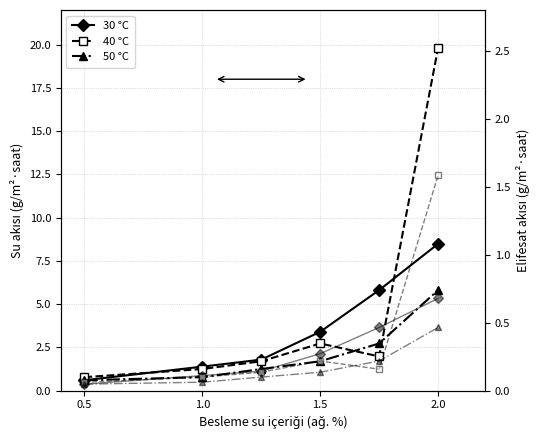

The 30 °C series shows 8.5 at 2.0. True or false?

True